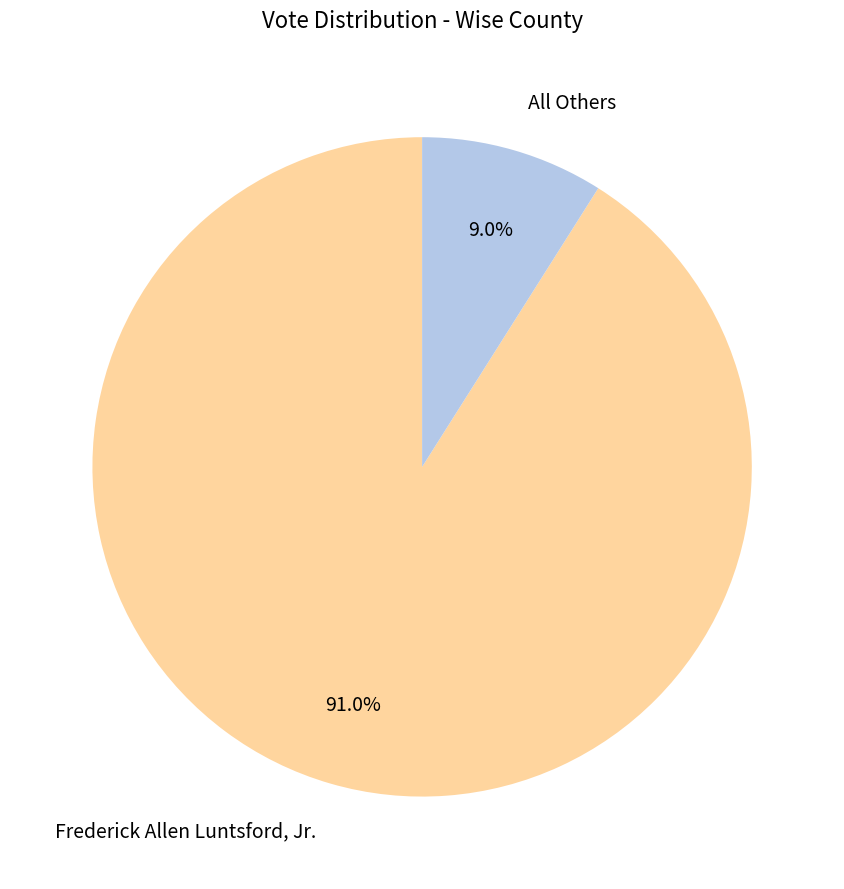

What percentage is NOT represented by All Others?

91.0%